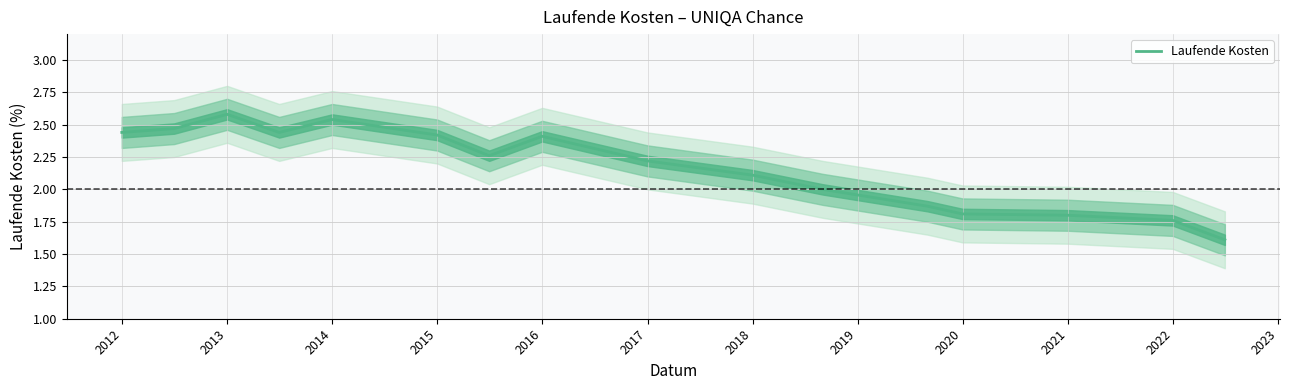

What is the difference between the maximum and second lowest values?

0.8